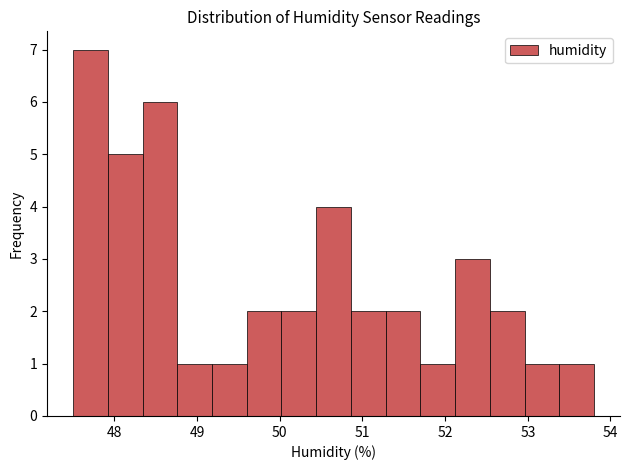

How tall is the bar that spans 52.54 to 52.96 on the x-axis? Neither the bar edges nor the heights are printed on the chart, so give them approximately, as read against the axes.

2